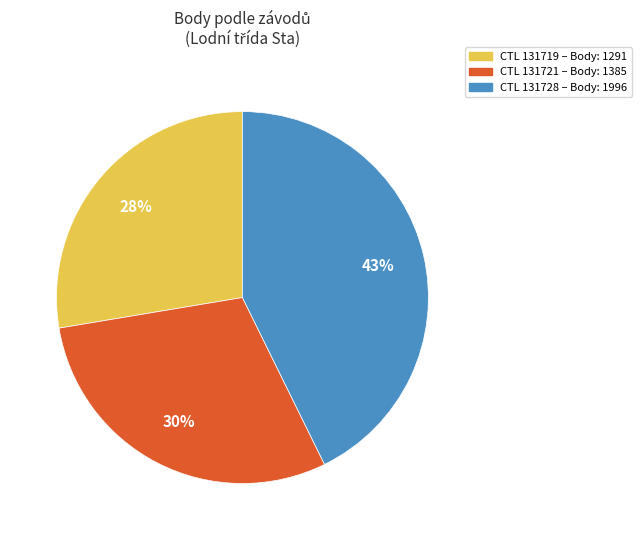

Does any single category account for the majority?

No